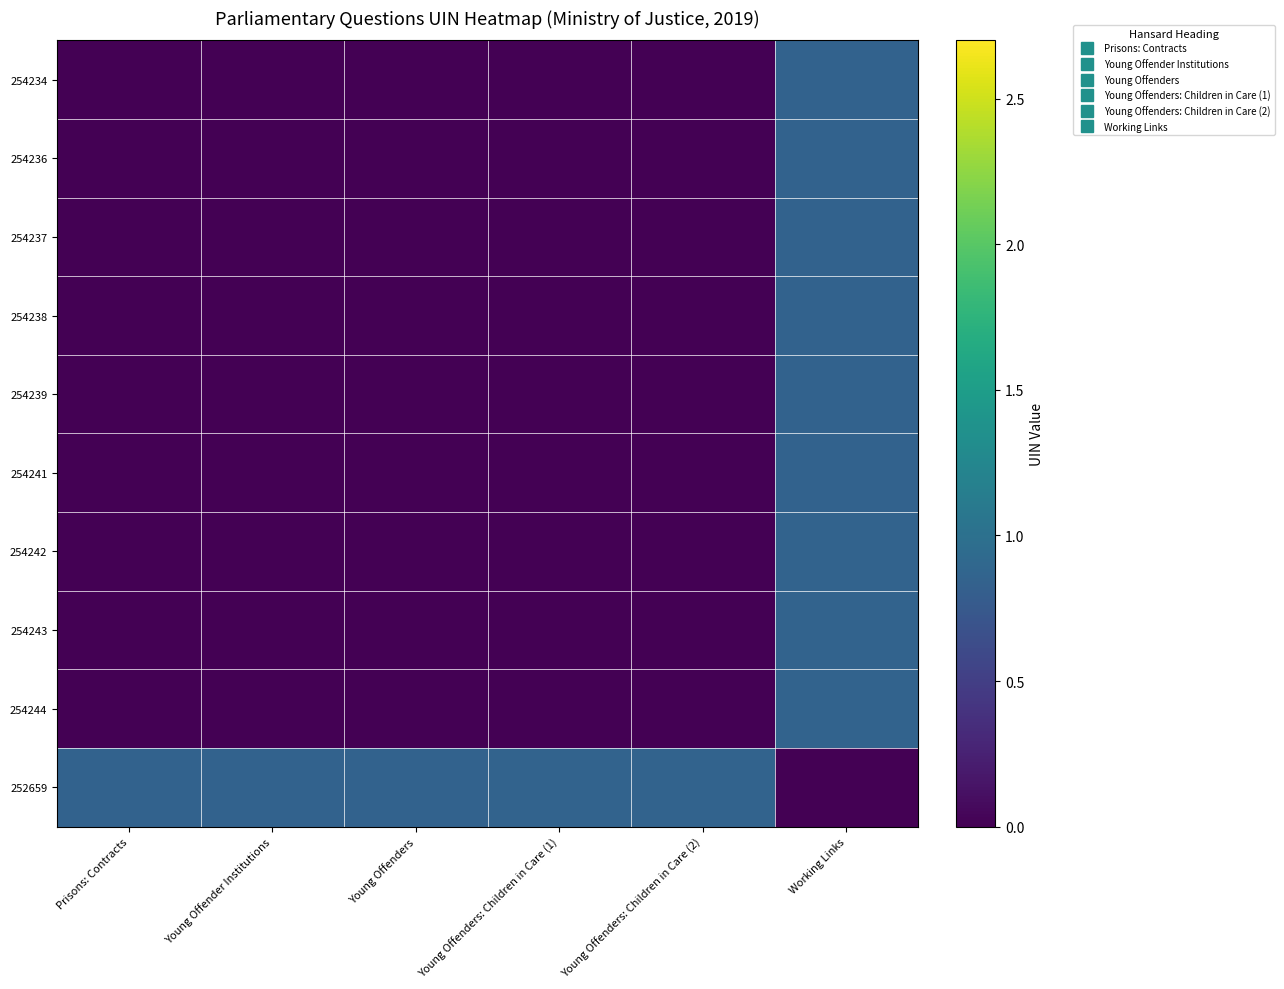

Which series has the largest range (max minus min)?

252659